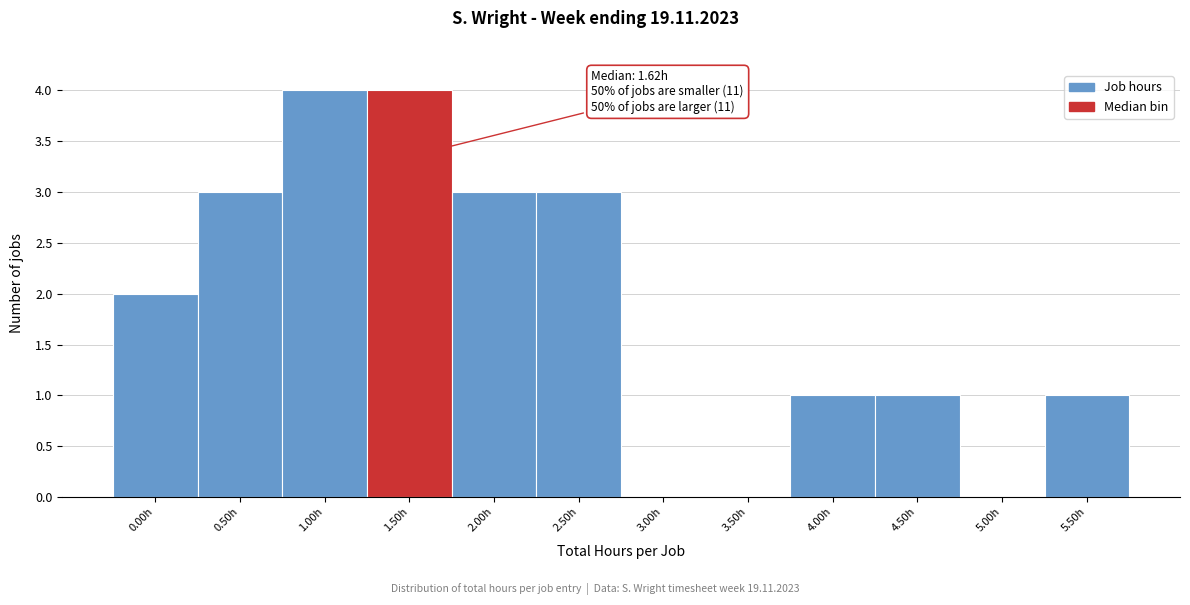

Reading left to right, list all the values displayed in this chart.

0.00h=2	0.50h=3	1.00h=4	1.50h=4	2.00h=3	2.50h=3	3.00h=0	3.50h=0	4.00h=1	4.50h=1	5.00h=0	5.50h=1